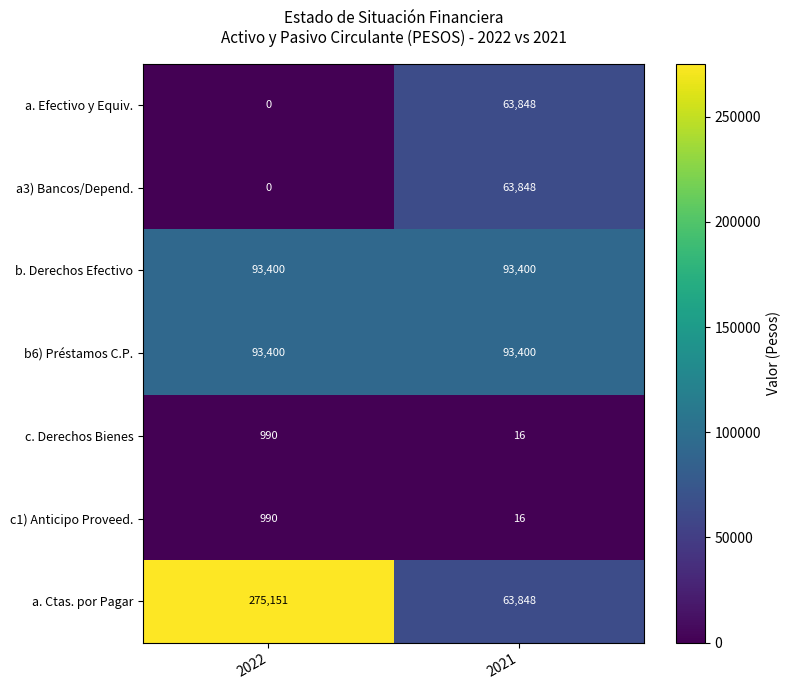

Reading left to right, extract all data points from this chart.

a. Efectivo y Equiv.: 2022=0	2021=63848
a3) Bancos/Depend.: 2022=0	2021=63848
b. Derechos Efectivo: 2022=93400	2021=93400
b6) Préstamos C.P.: 2022=93400	2021=93400
c. Derechos Bienes: 2022=990	2021=16
c1) Anticipo Proveed.: 2022=990	2021=16
a. Ctas. por Pagar: 2022=275151	2021=63848